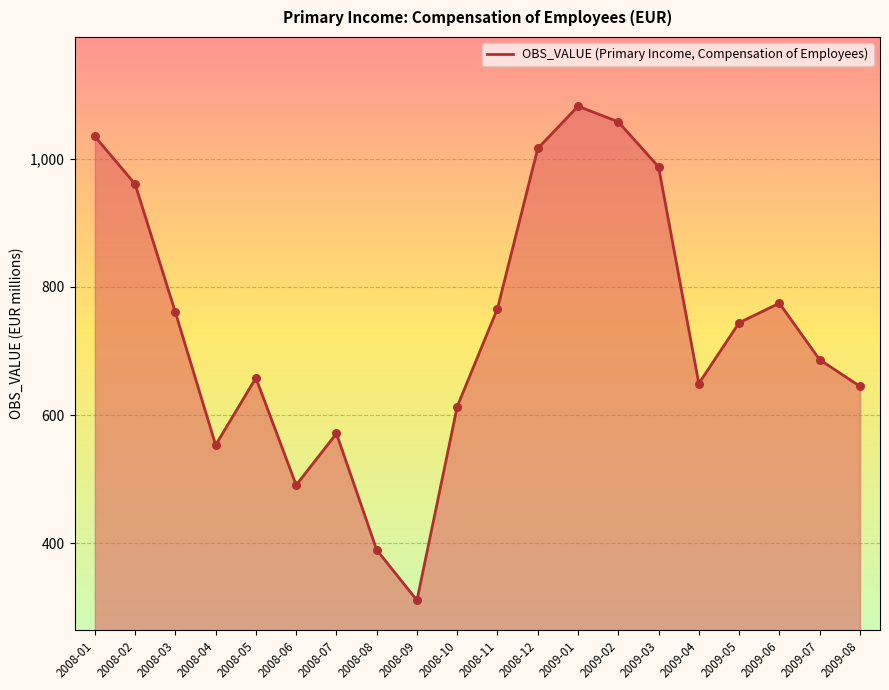

Which has a higher value, 2008-11 or 2008-10?

2008-11